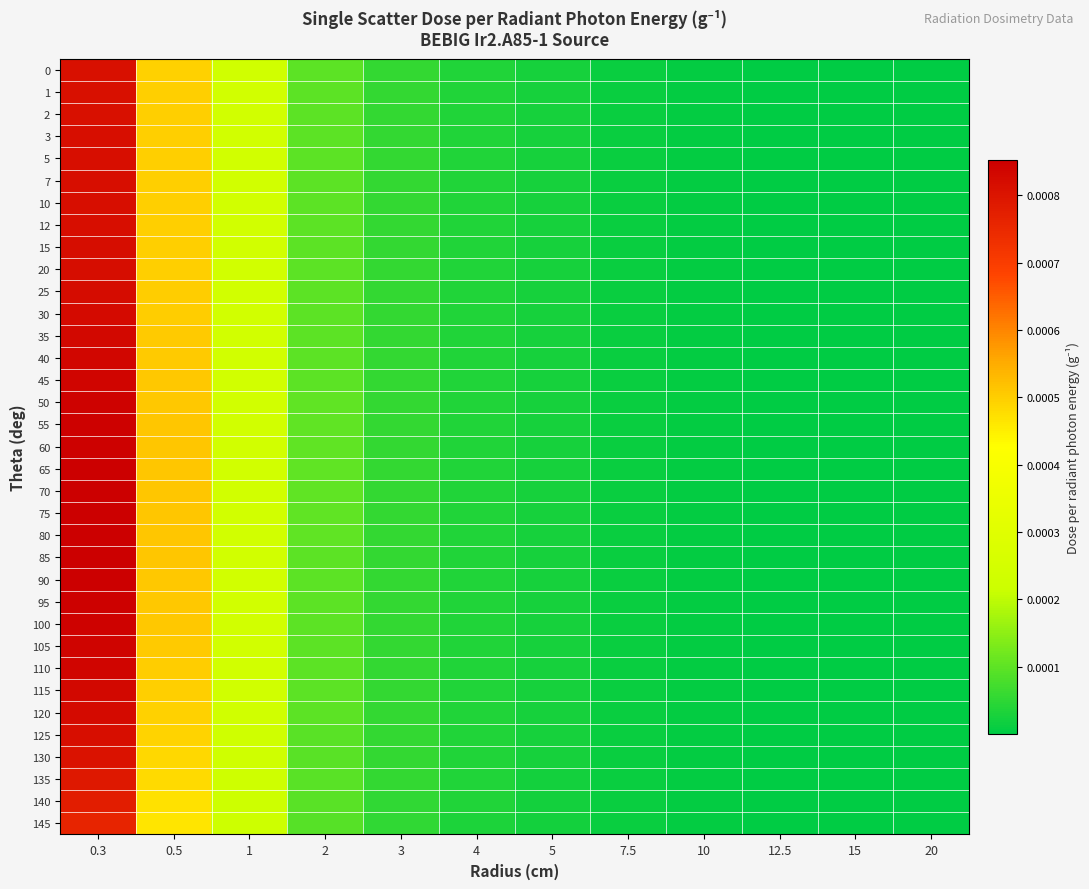

Between 10 and 12.5, which is larger?

10